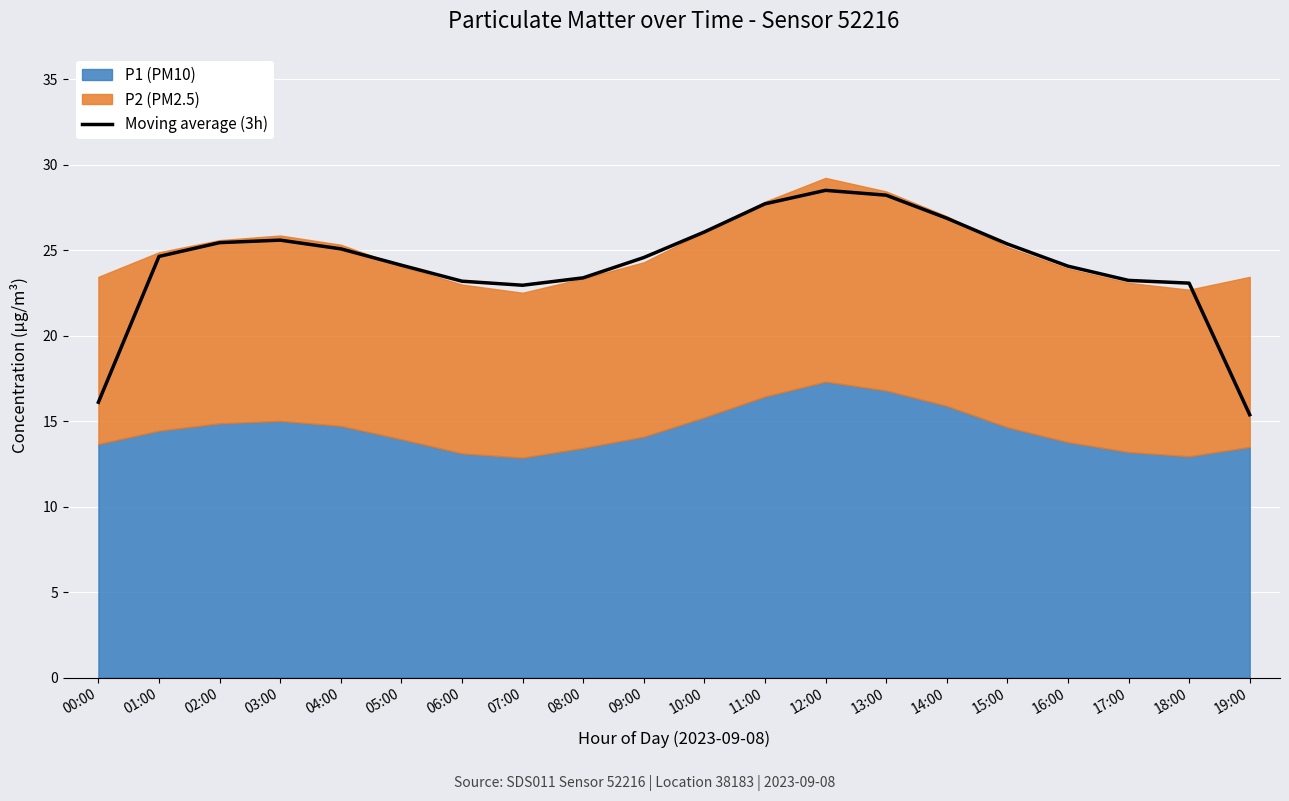

How many values are below 24?

7